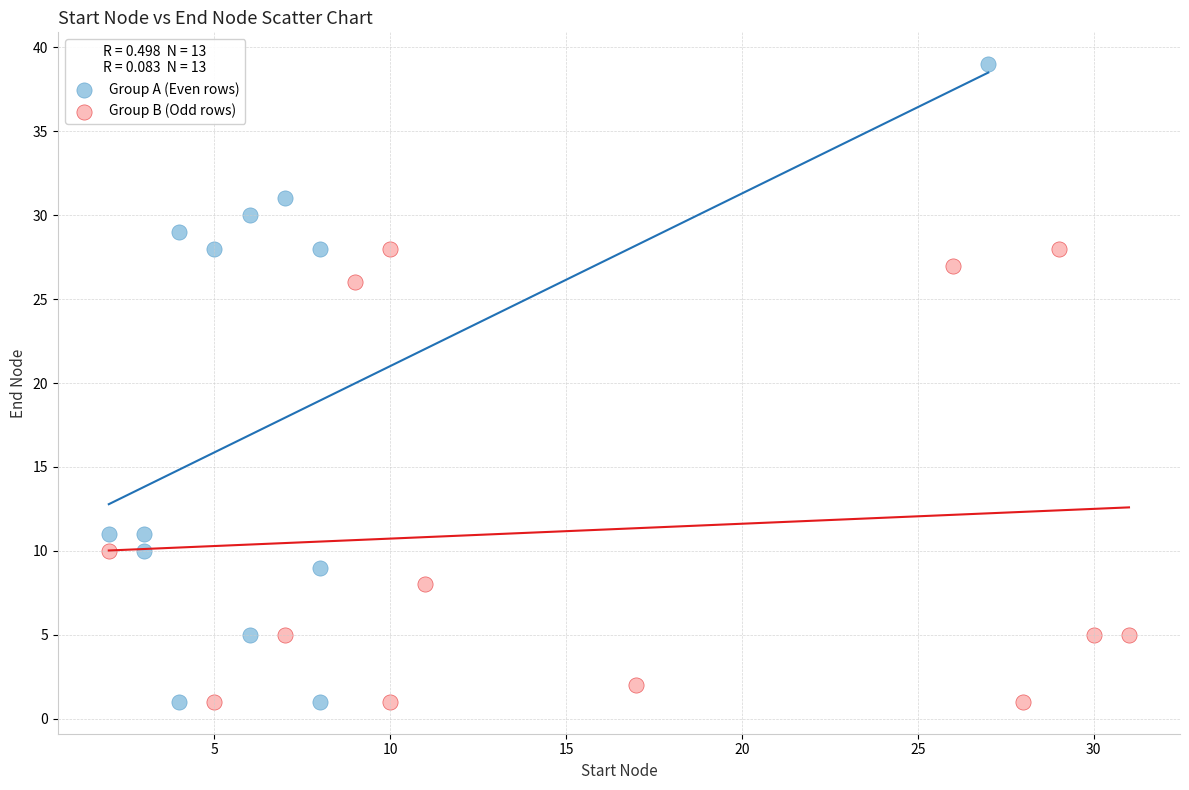

Which series has the widest spread of Y values?

Group A (Even rows)